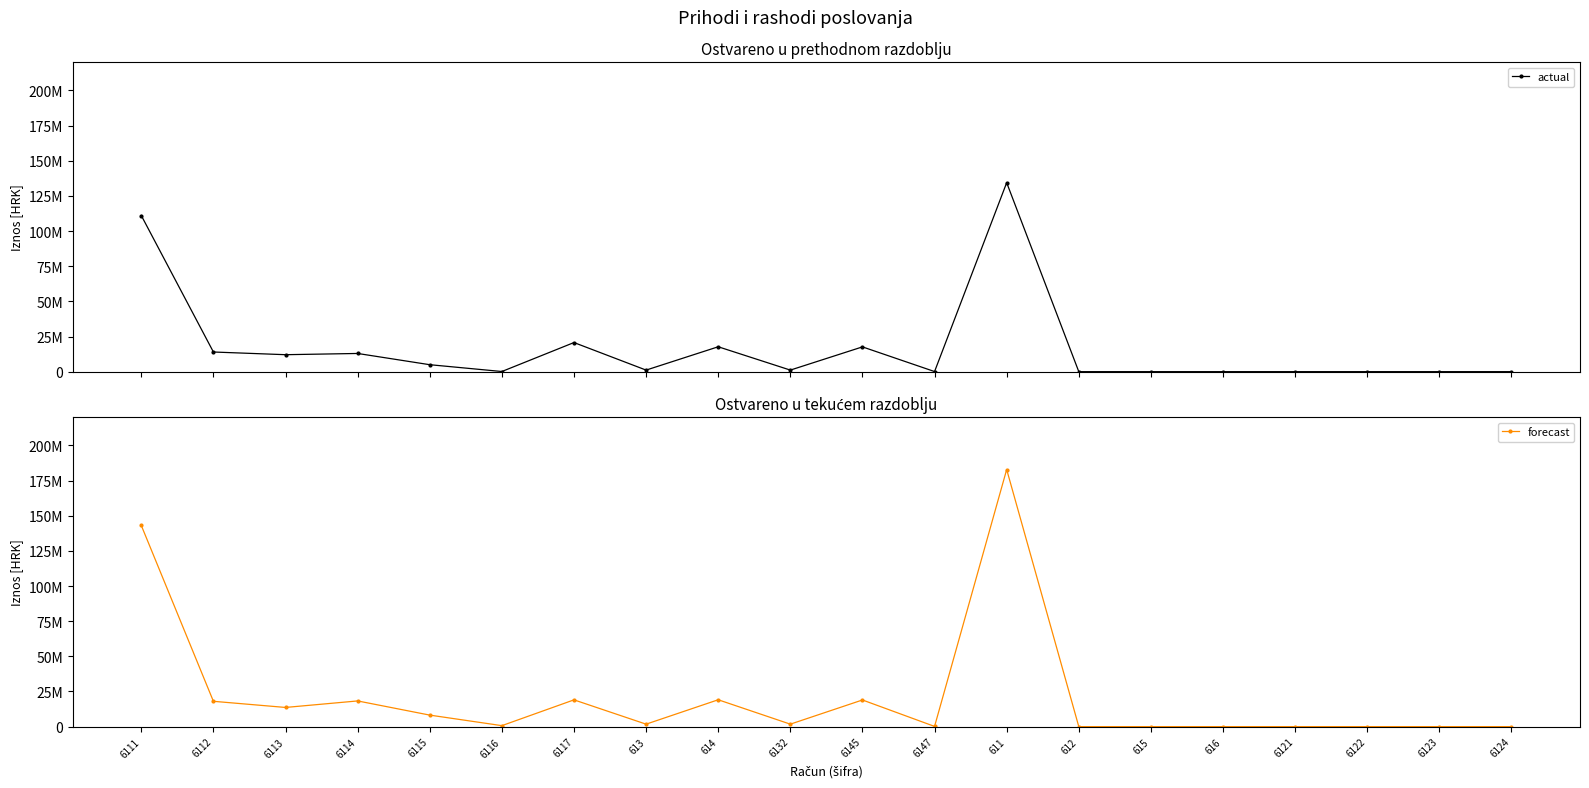

In forecast, how many points are higher than both neighbors (excluding endpoints)?

5